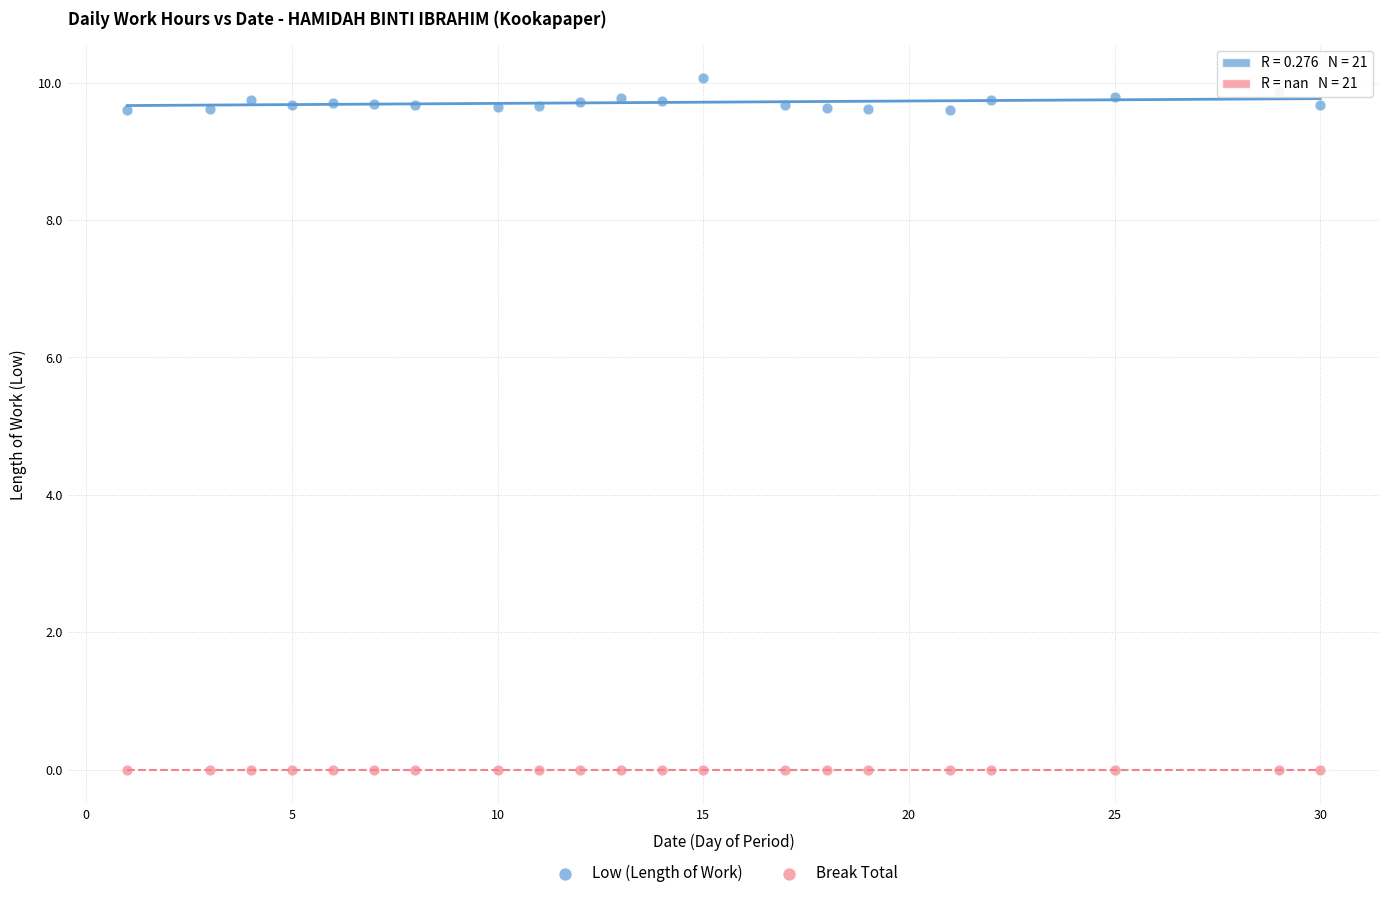

Which series contains the highest Y value?

Low (Length of Work)